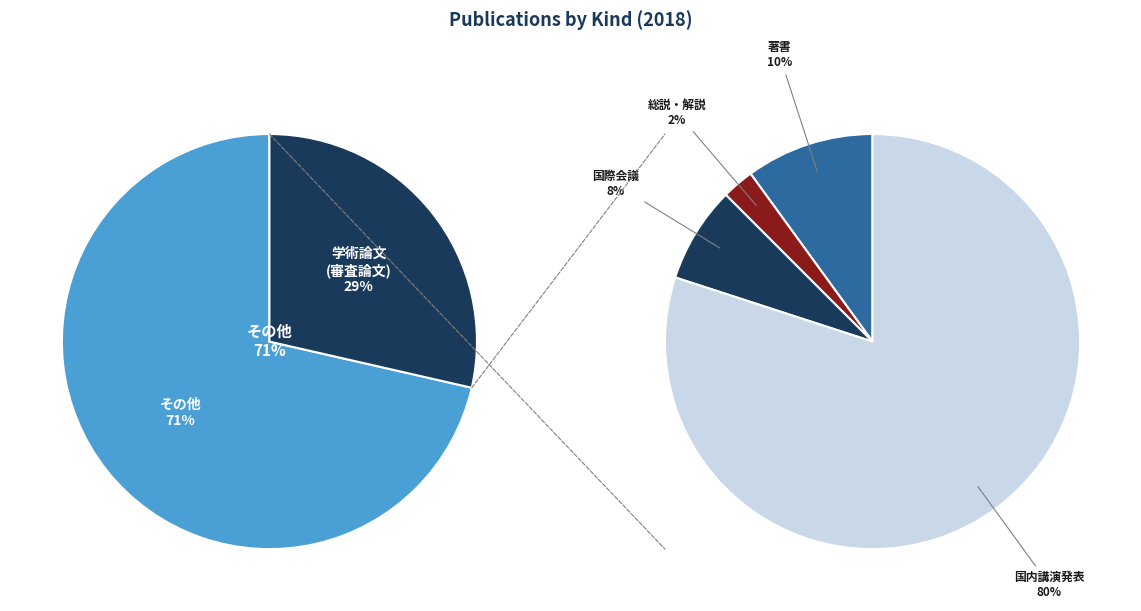

What percentage is NOT represented by 学術論文 (審査論文)?

71.4%